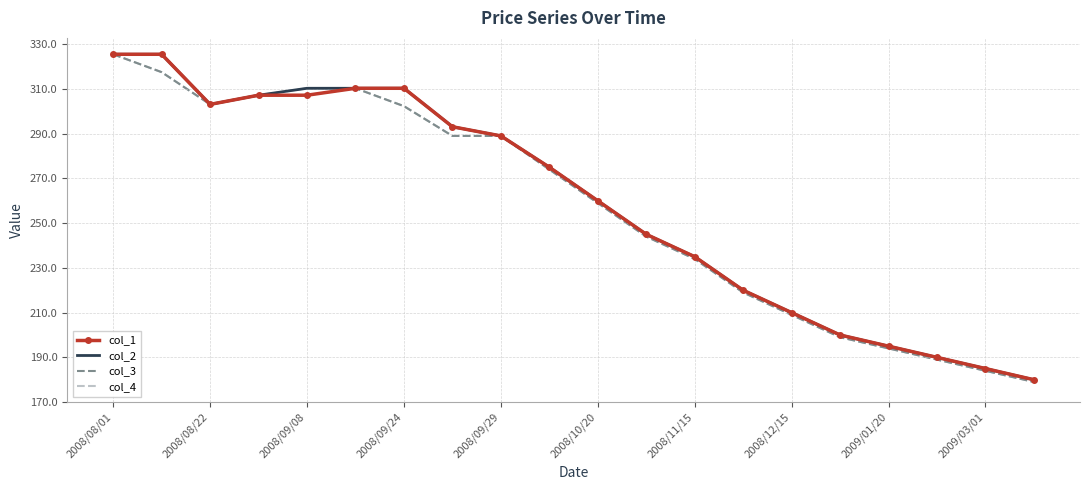

What is the maximum value shown in the chart?

325.5